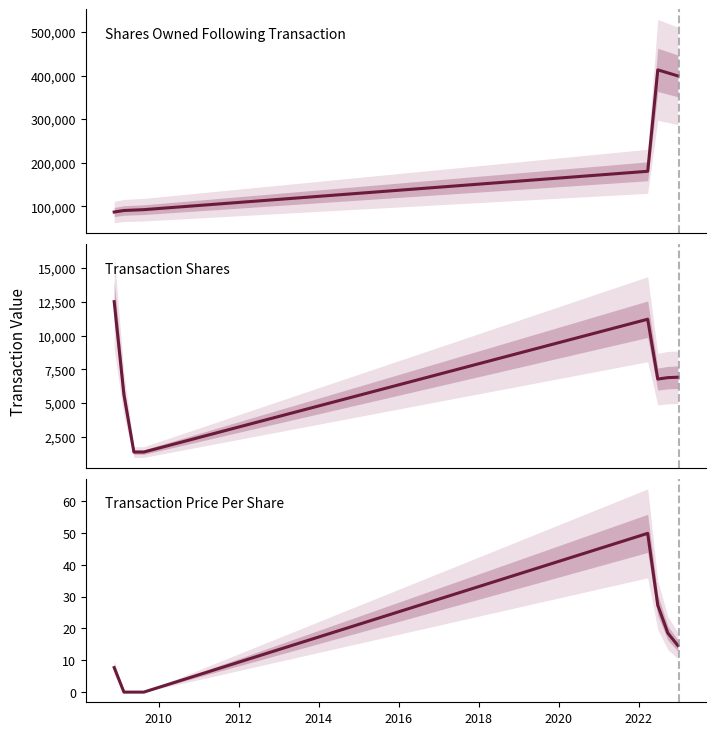

Which has a higher value, 2012 or 2020?

2020